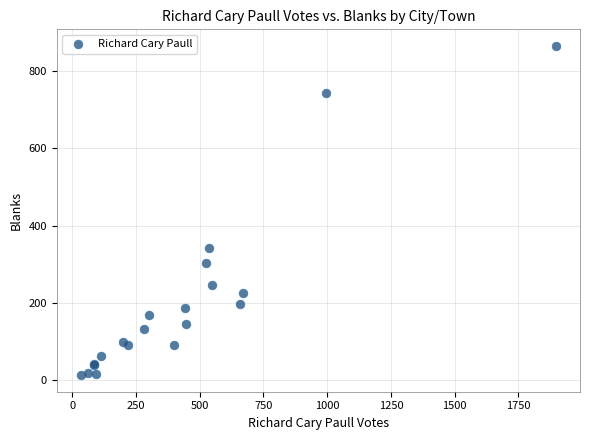

What Y value in the scatter plot is closest to 439?

341